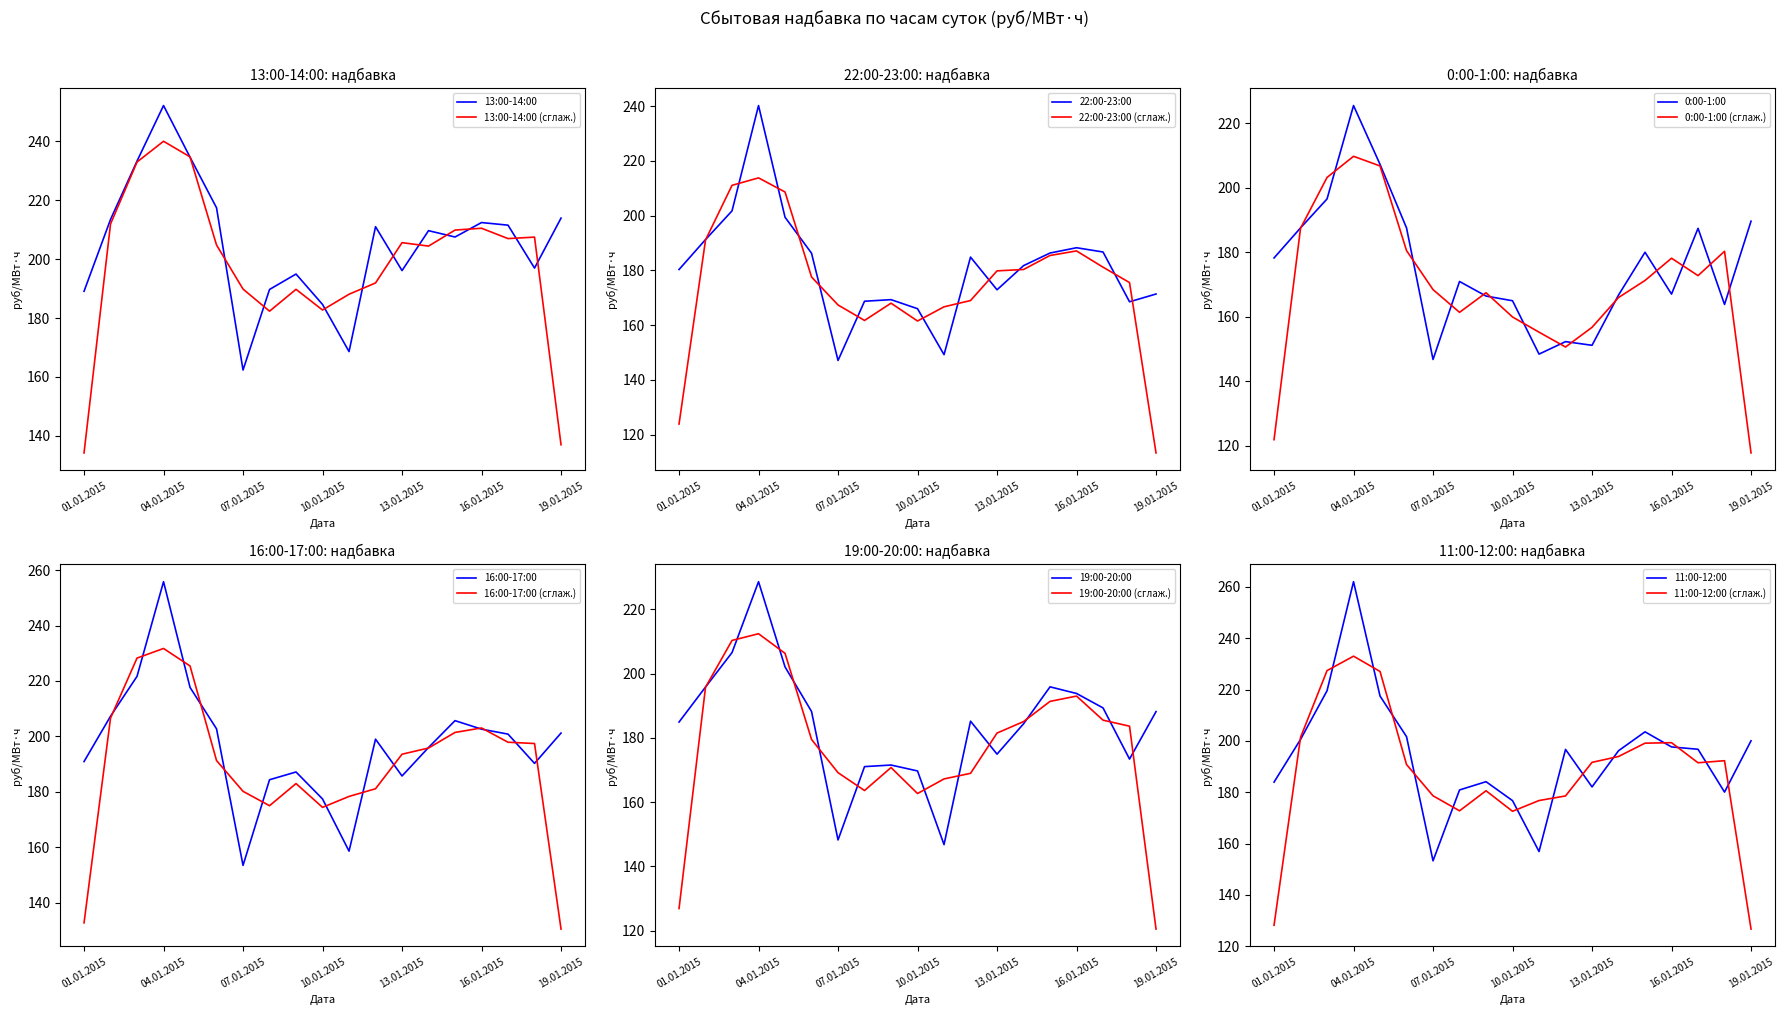

Which label corresponds to the largest value in the chart?

04.01.2015